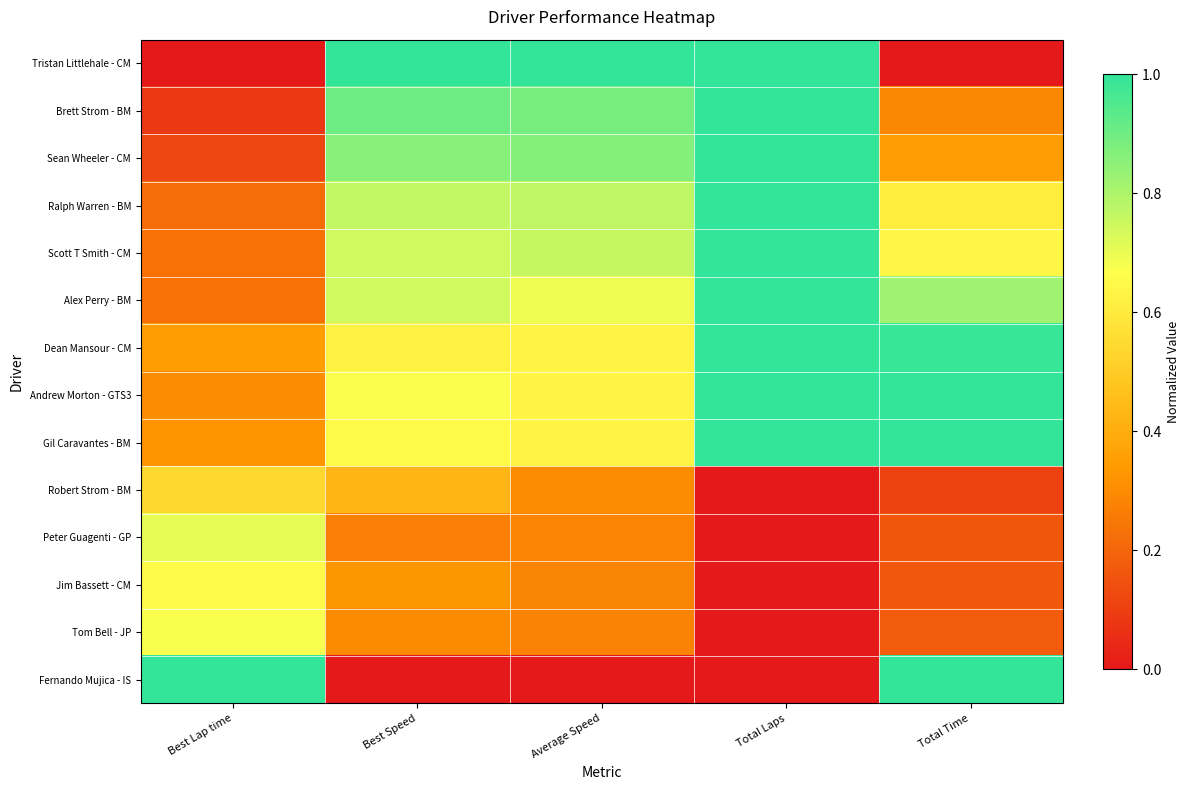

Rank the series at Average Speed from highest to lowest value.

Tristan Littlehale - CM, Brett Strom - BM, Sean Wheeler - CM, Ralph Warren - BM, Scott T Smith - CM, Alex Perry - BM, Dean Mansour - CM, Andrew Morton - GTS3, Gil Caravantes - BM, Robert Strom - BM, Peter Guagenti - GP, Jim Bassett - CM, Tom Bell - JP, Fernando Mujica - IS